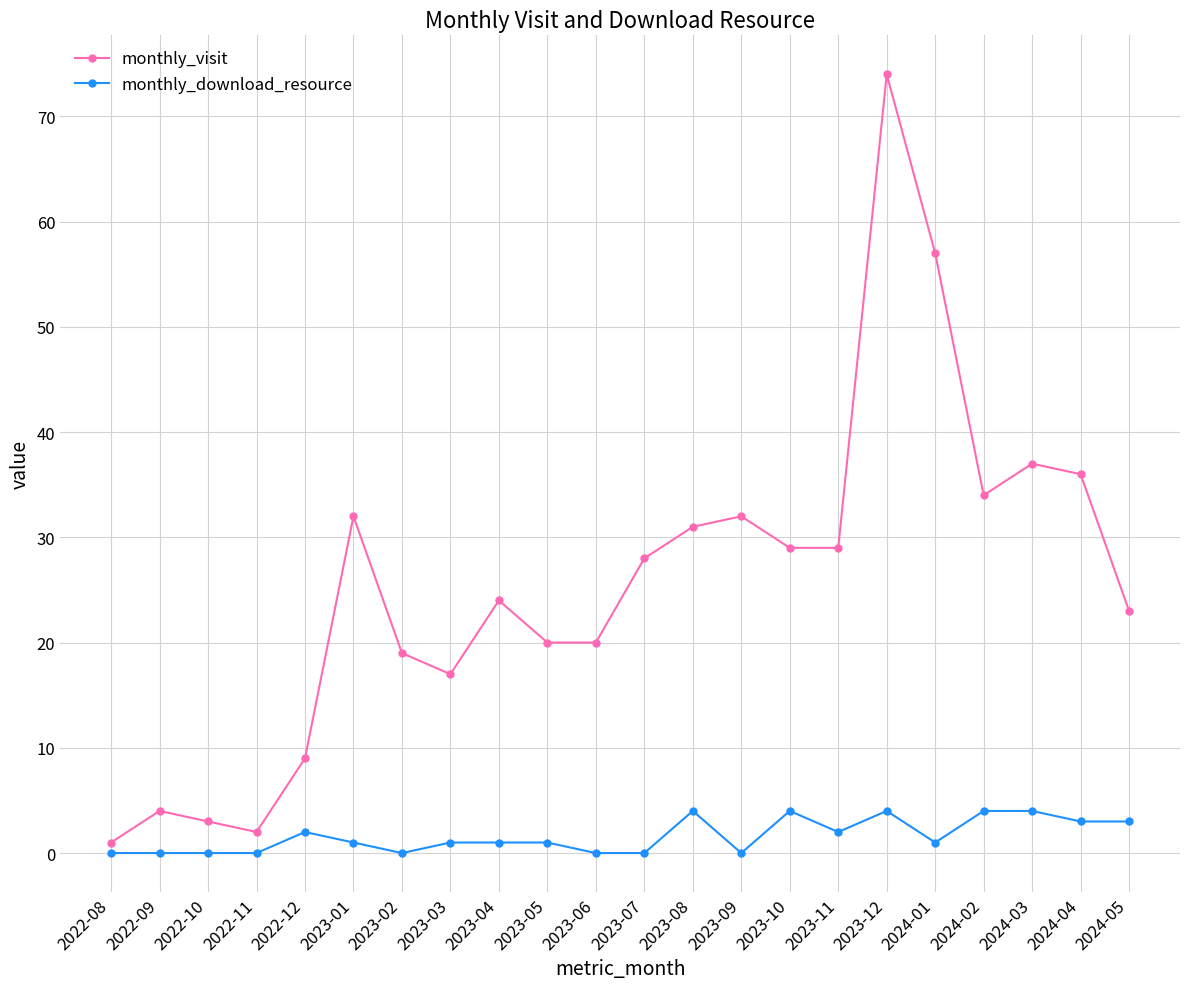

Which category has the highest value across all series?

2023-12